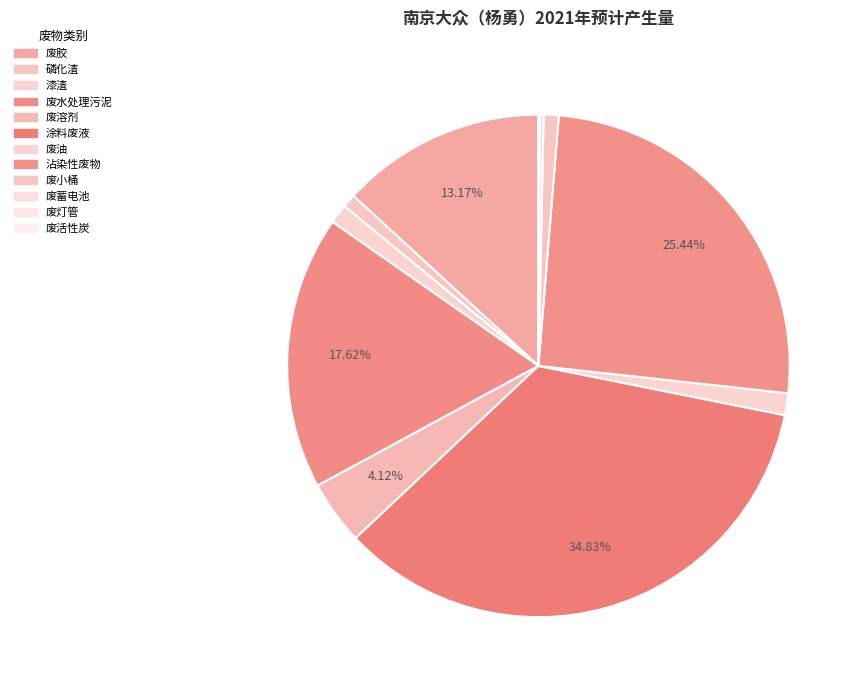

What percentage is the 磷化渣 slice, to the nearest percent?

1%